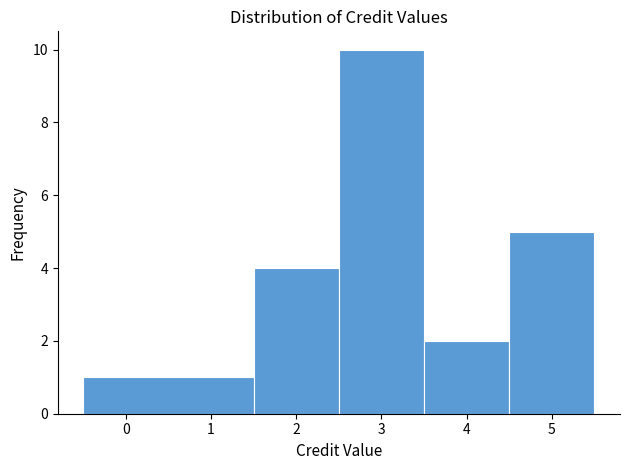

Reading left to right, list every bar in this chart as the range it spans on the x-axis followed by its height. The values are not printed on the chart, so give them approximately, as read against the axis.

-0.5 to 1.5: 1
1.5 to 2.5: 4
2.5 to 3.5: 10
3.5 to 4.5: 2
4.5 to 5.5: 5